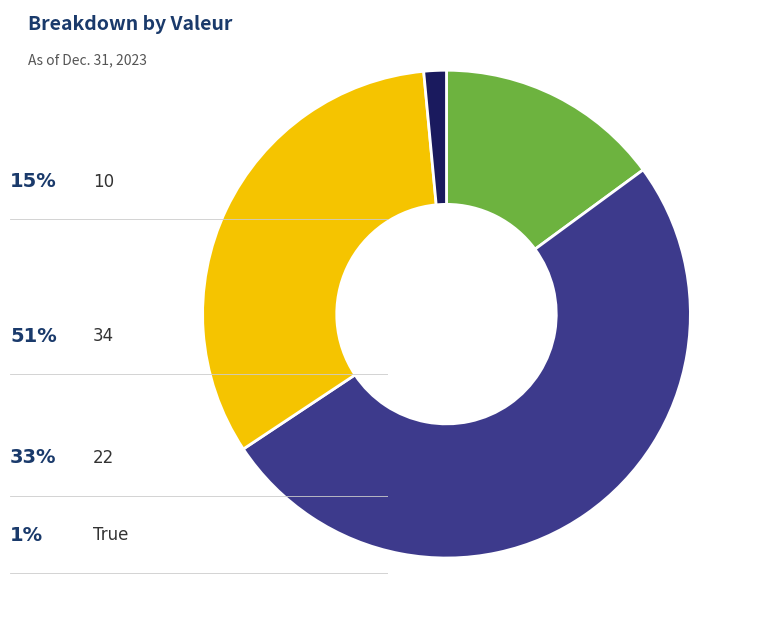

How many segments does this pie chart have?

4